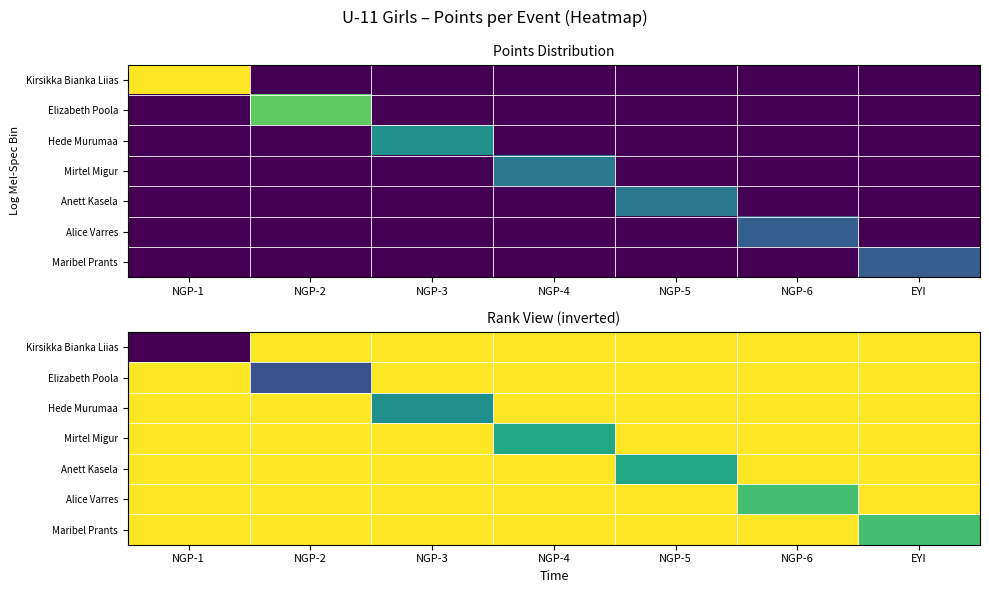

What is the sum of all Hede Murumaa values?

260